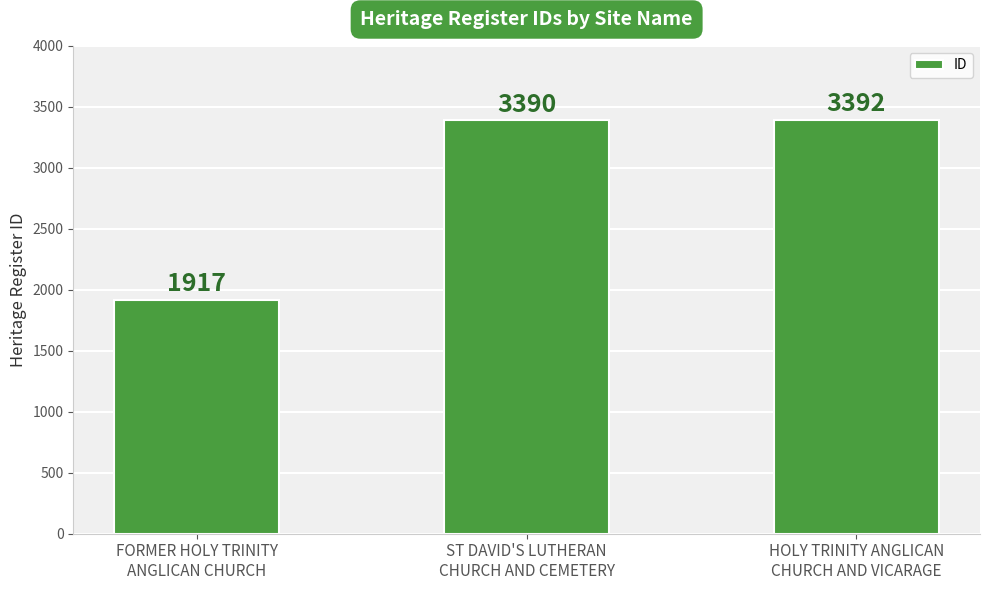

What is the approximate value at FORMER HOLY TRINITY
ANGLICAN CHURCH, to the nearest 100?

1900